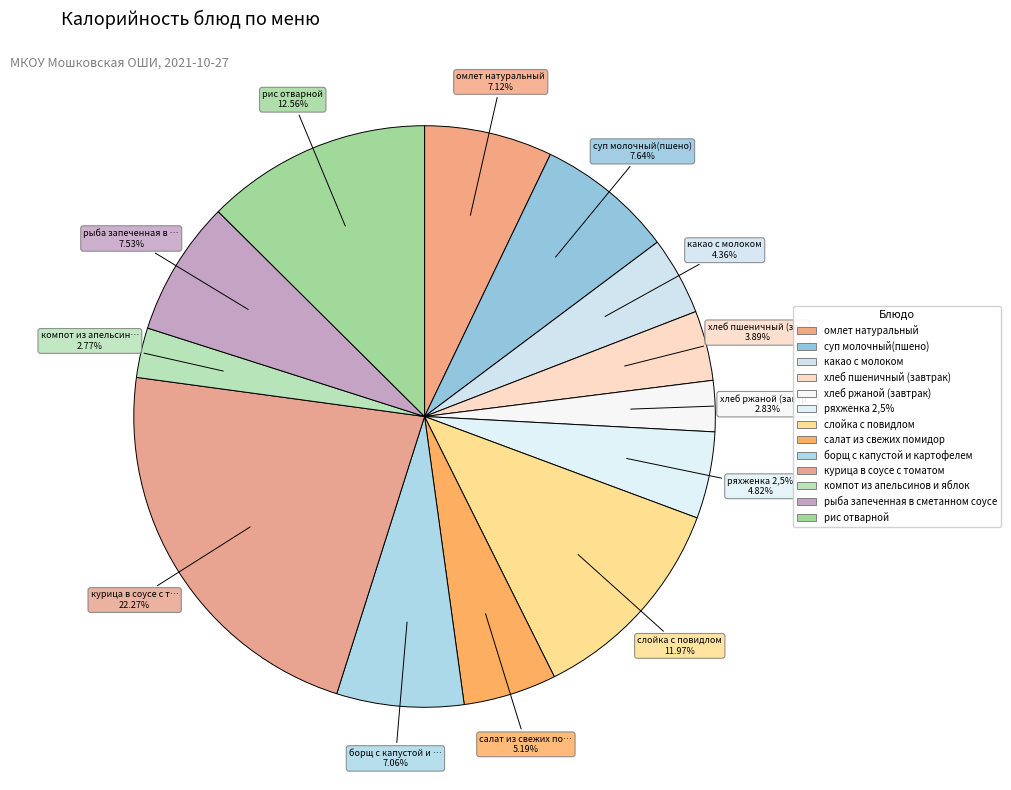

To the nearest percent, what percentage of the pie is компот из апельсинов и яблок?

3%